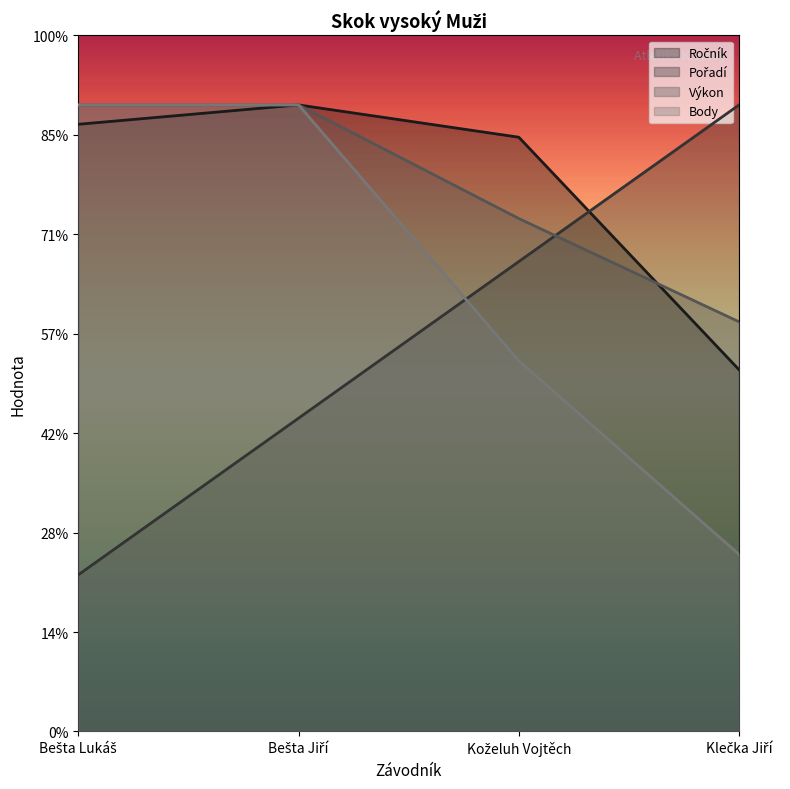

True or false: Výkon has more than 0 points higher than both neighbors.

False